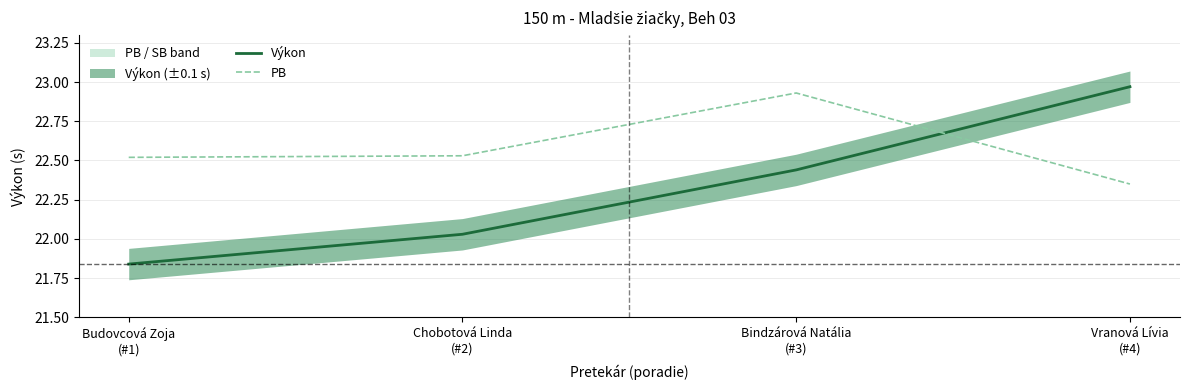

At which category is the sum across all series the highest?

Bindzárová Natália
(#3)